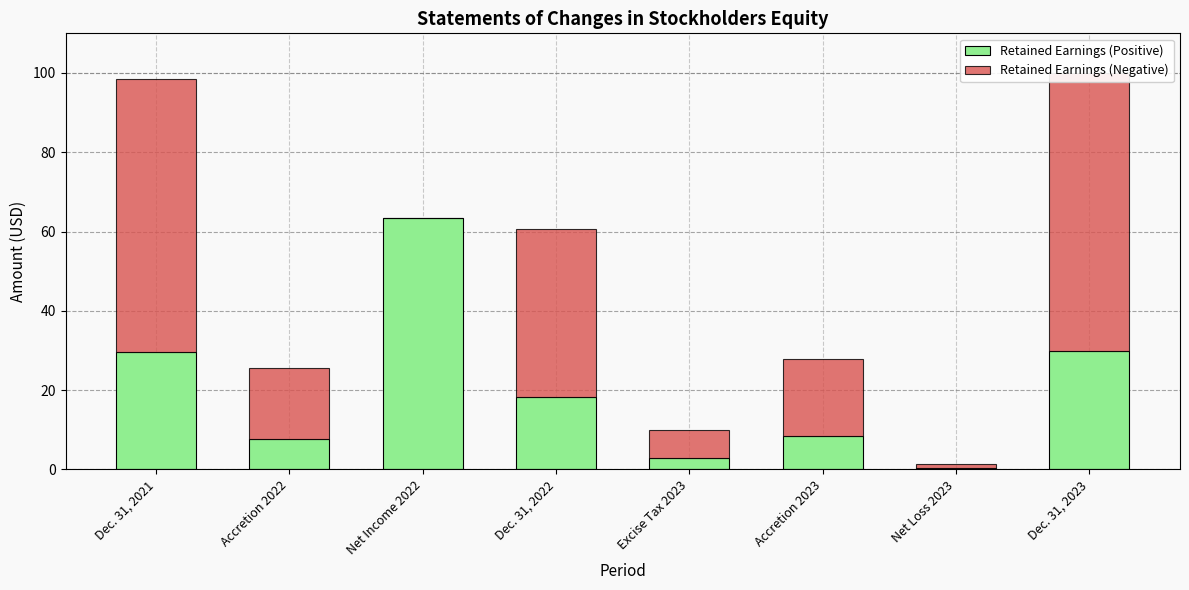

How many bars are there in each group?

2